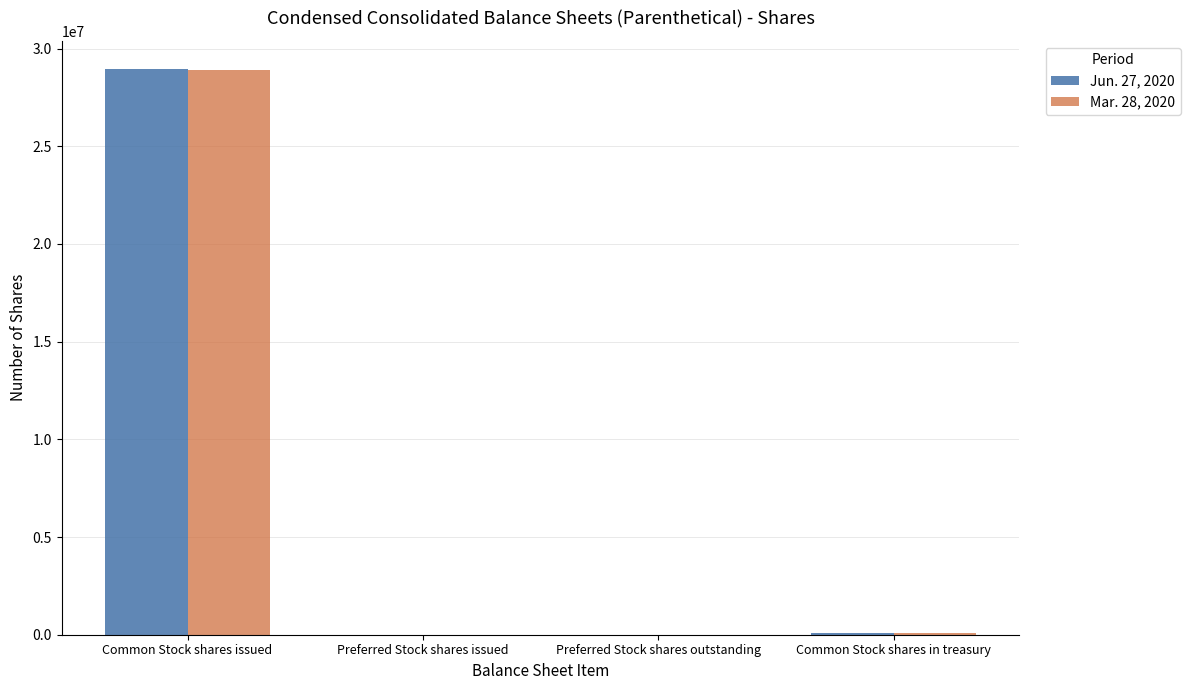

At which label does Jun. 27, 2020 reach its peak?

Common Stock shares issued